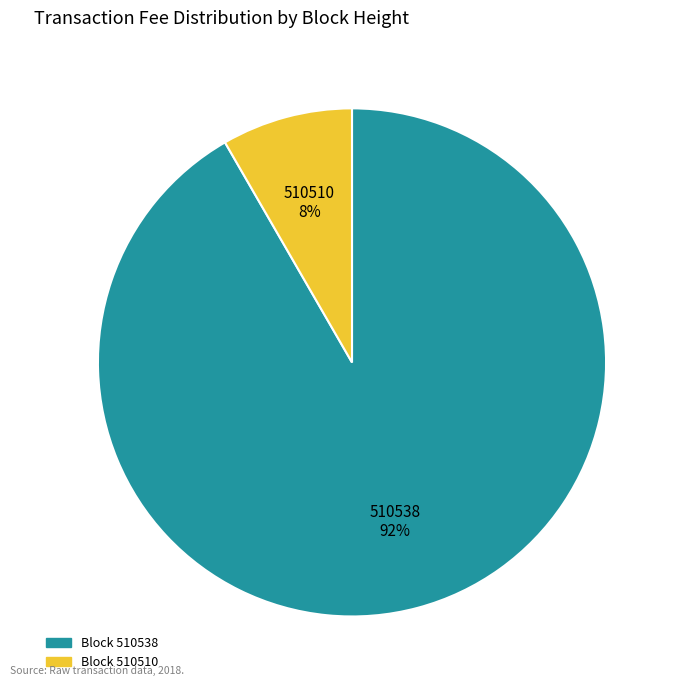

Combined, do 510538 92% and 510510 8% account for over 50%?

Yes